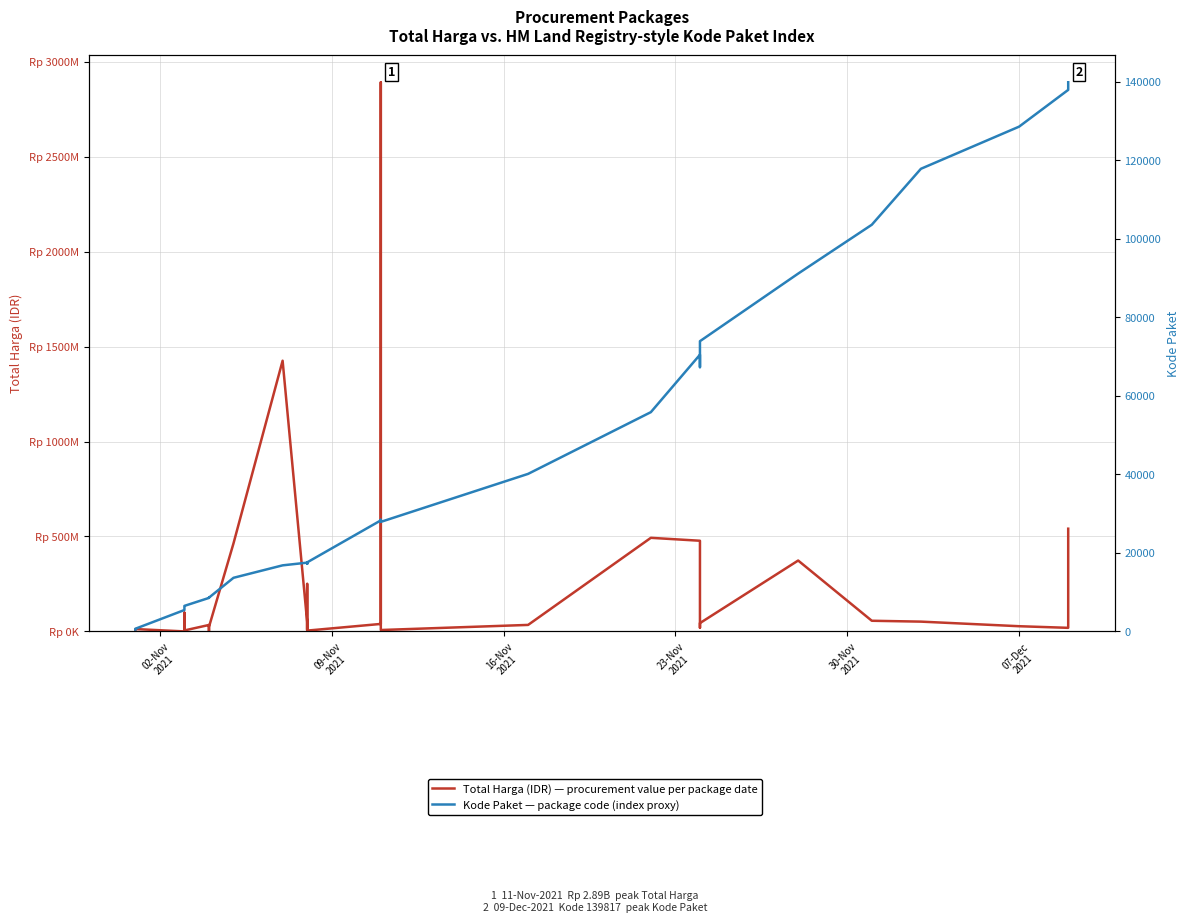

How many interior local peaks does the Total Harga (IDR) — procurement value per package date series have?

10